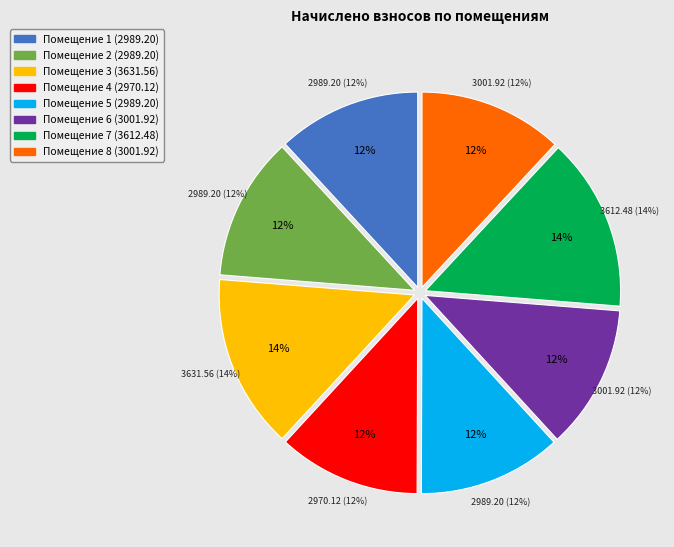

To the nearest percent, what percentage of the pie is 1?

12%